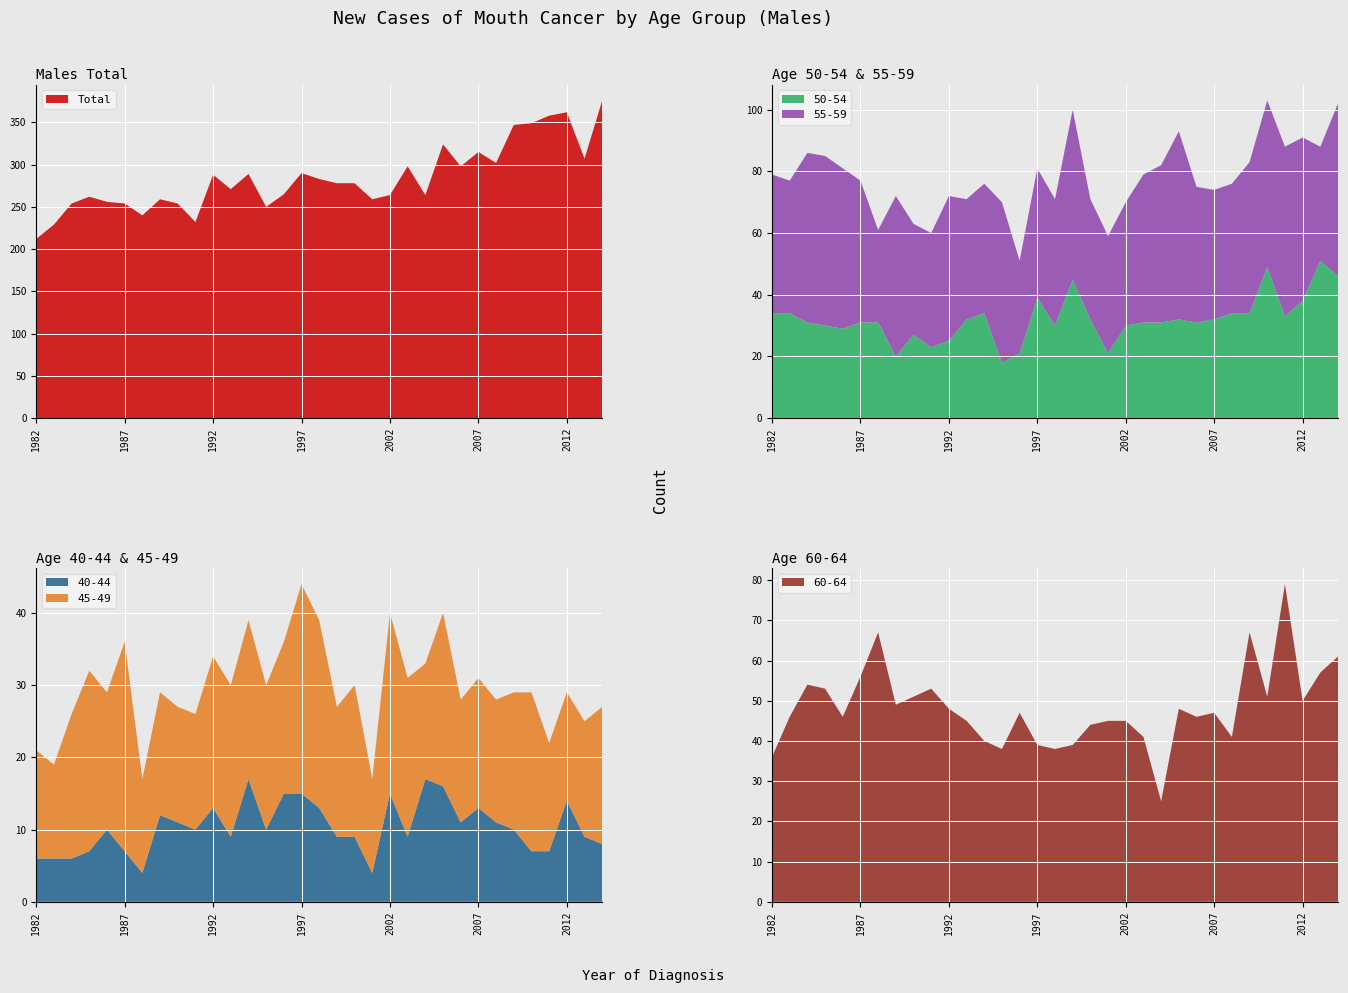

Reading left to right, extract all data points from this chart.

Males_Total: 1982=212	1983=229	1984=254	1985=262	1986=256	1987=254	1988=240	1989=259	1990=254	1991=232	1992=288	1993=271	1994=289	1995=250	1996=265	1997=290	1998=283	1999=278	2000=278	2001=259	2002=264	2003=298	2004=264	2005=324	2006=298	2007=315	2008=302	2009=347	2010=349	2011=358	2012=362	2013=307	2014=376
Males_40-44: 1982=6	1983=6	1984=6	1985=7	1986=10	1987=7	1988=4	1989=12	1990=11	1991=10	1992=13	1993=9	1994=17	1995=10	1996=15	1997=15	1998=13	1999=9	2000=9	2001=4	2002=15	2003=9	2004=17	2005=16	2006=11	2007=13	2008=11	2009=10	2010=7	2011=7	2012=14	2013=9	2014=8
Males_45-49: 1982=15	1983=13	1984=20	1985=25	1986=19	1987=29	1988=13	1989=17	1990=16	1991=16	1992=21	1993=21	1994=22	1995=20	1996=21	1997=29	1998=26	1999=18	2000=21	2001=13	2002=25	2003=22	2004=16	2005=24	2006=17	2007=18	2008=17	2009=19	2010=22	2011=15	2012=15	2013=16	2014=19
Males_50-54: 1982=34	1983=34	1984=31	1985=30	1986=29	1987=31	1988=31	1989=20	1990=27	1991=23	1992=25	1993=32	1994=34	1995=18	1996=21	1997=39	1998=30	1999=45	2000=32	2001=21	2002=30	2003=31	2004=31	2005=32	2006=31	2007=32	2008=34	2009=34	2010=49	2011=33	2012=38	2013=51	2014=46
Males_55-59: 1982=45	1983=43	1984=55	1985=55	1986=52	1987=46	1988=30	1989=52	1990=36	1991=37	1992=47	1993=39	1994=42	1995=52	1996=30	1997=42	1998=41	1999=55	2000=39	2001=38	2002=40	2003=48	2004=51	2005=61	2006=44	2007=42	2008=42	2009=49	2010=54	2011=55	2012=53	2013=37	2014=56
Males_60-64: 1982=36	1983=46	1984=54	1985=53	1986=46	1987=56	1988=67	1989=49	1990=51	1991=53	1992=48	1993=45	1994=40	1995=38	1996=47	1997=39	1998=38	1999=39	2000=44	2001=45	2002=45	2003=41	2004=25	2005=48	2006=46	2007=47	2008=41	2009=67	2010=51	2011=79	2012=50	2013=57	2014=61